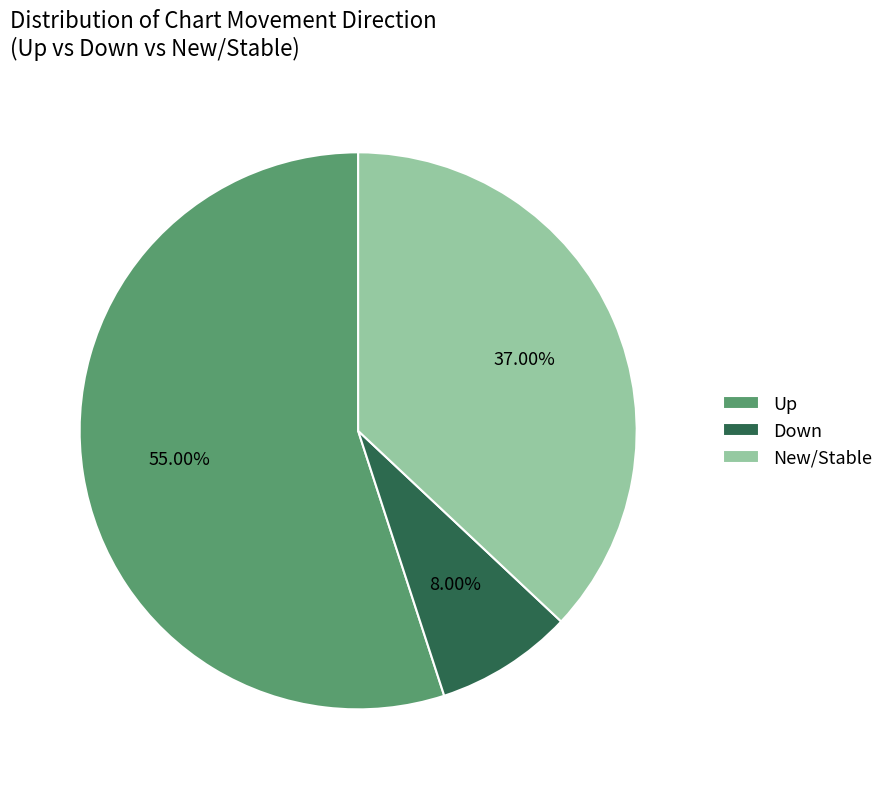

To the nearest percent, what is the average slice percentage?

33%